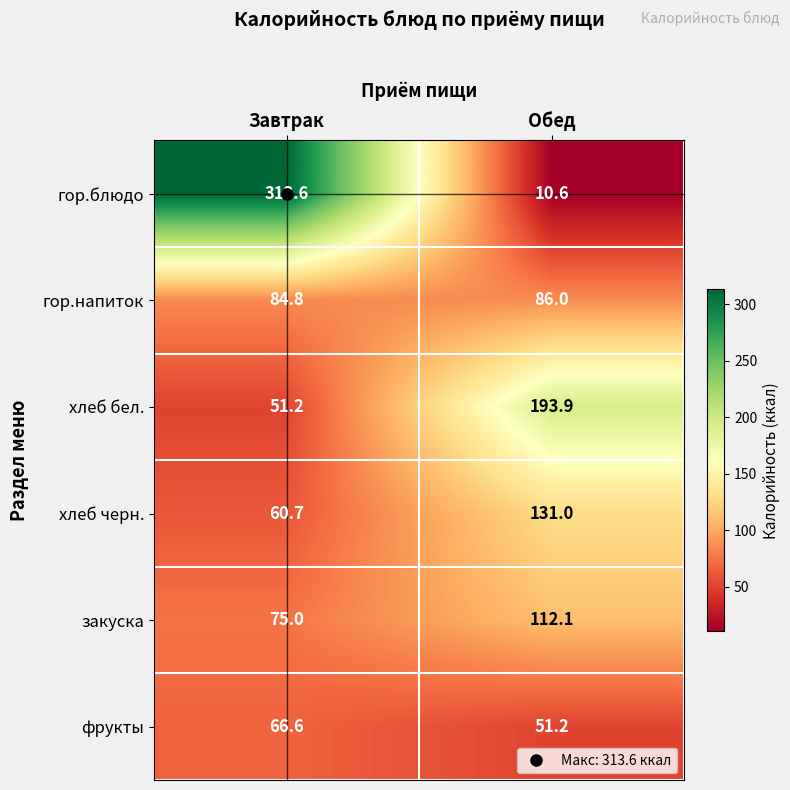

At which label does фрукты reach its minimum?

Обед